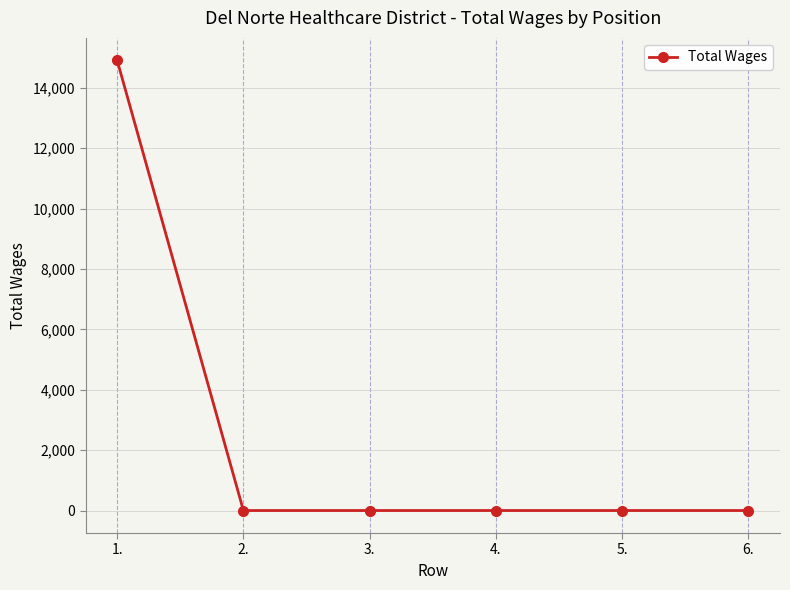

True or false: the data shows 14907 at 1..

True